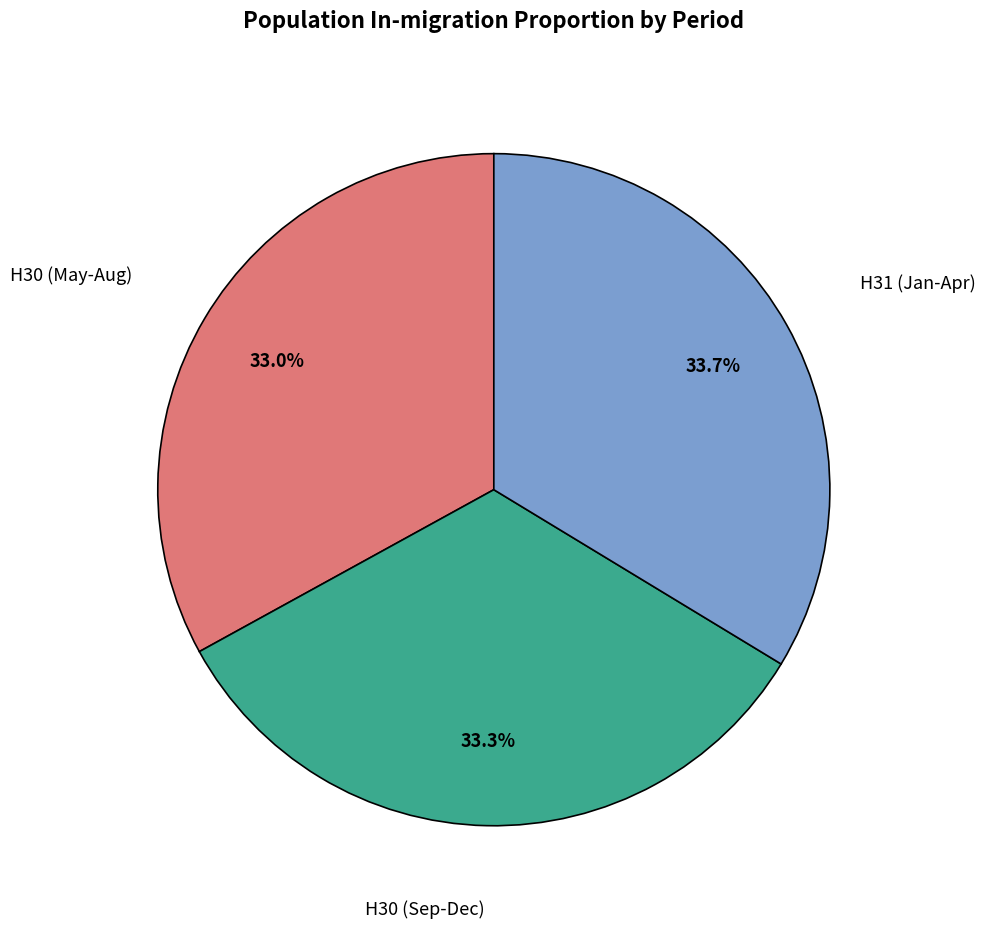

Combined, what portion of the pie is H30 (May-Aug) and H30 (Sep-Dec)?

66.3%